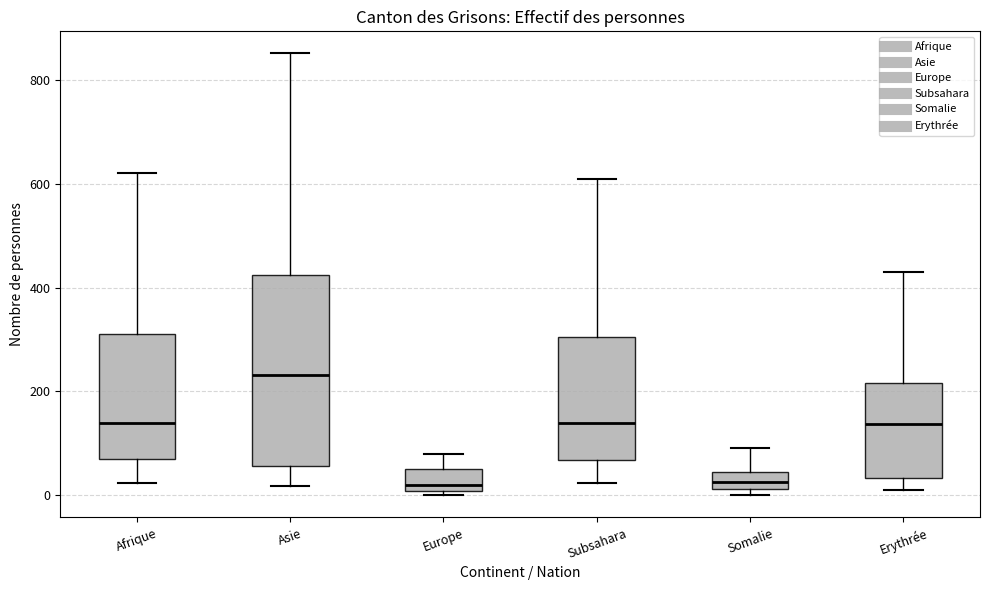

Where does the median line of the box for Erythrée sit on the y-axis? The values are not printed on the chart, so give them approximately, as read against the axis.

140